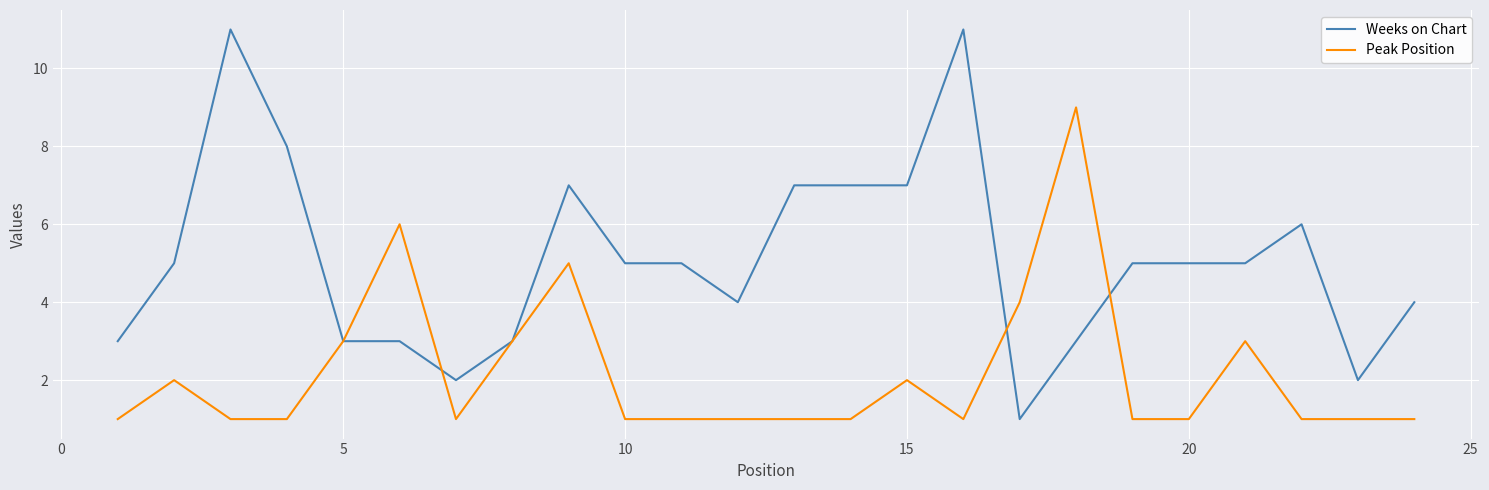

Which series has the widest spread of values?

Weeks on Chart